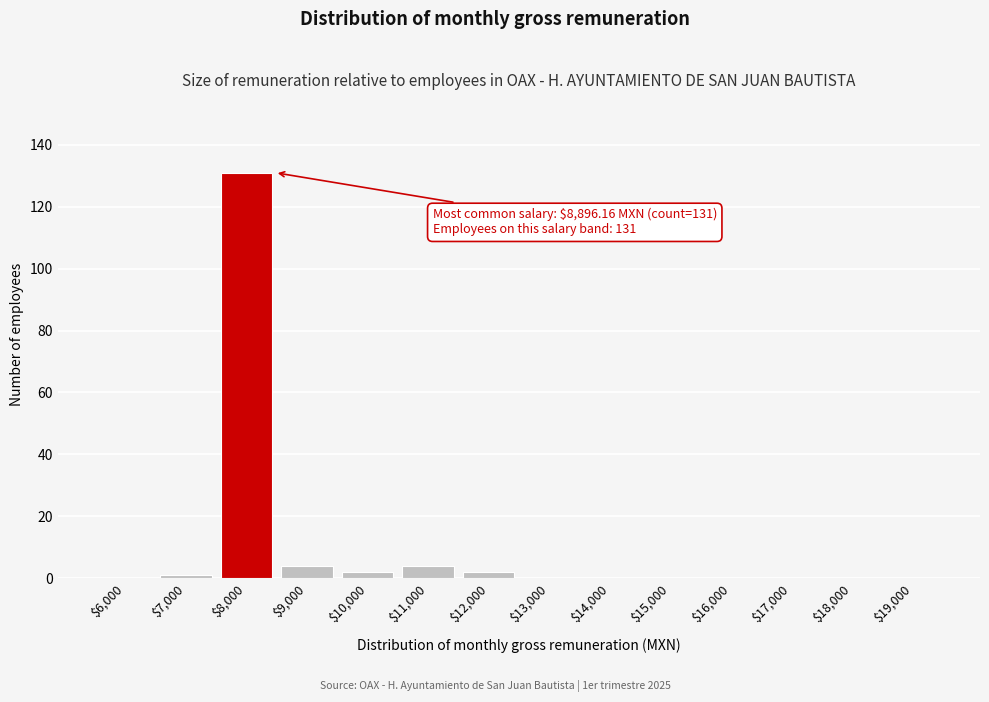

Is it true that the value at $19,000 is 0?

True